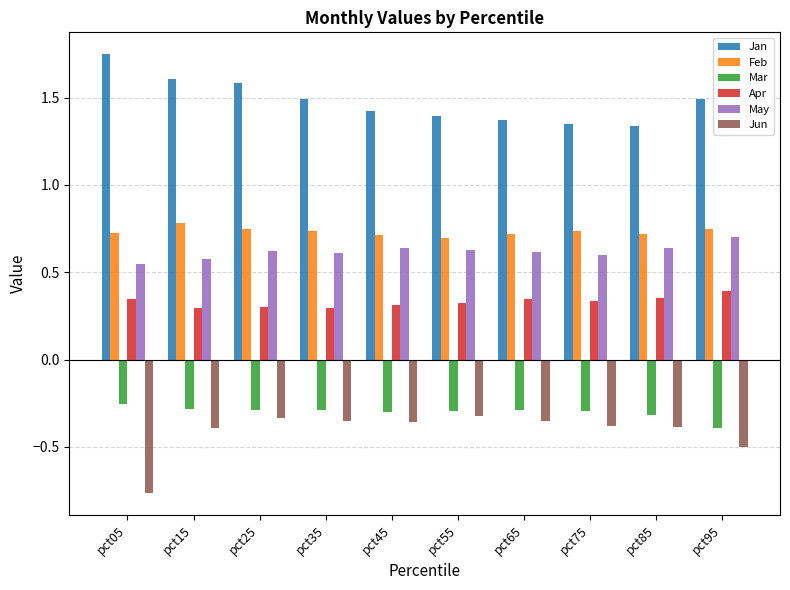

How many bars are there in each group?

6